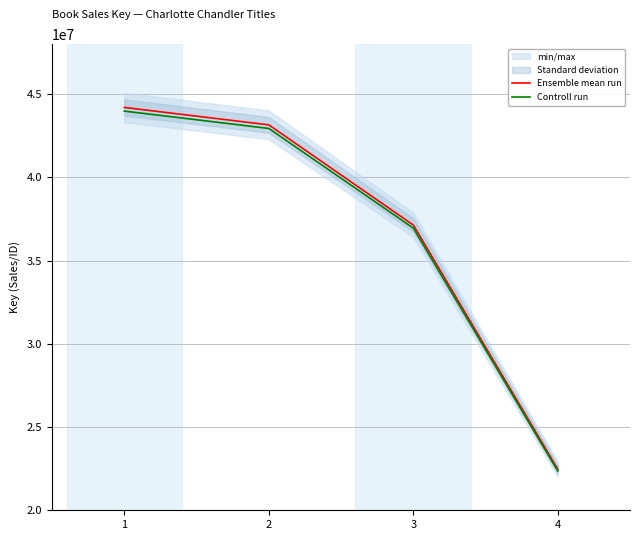

At how many categories does at least one series exceed 44048620?

1